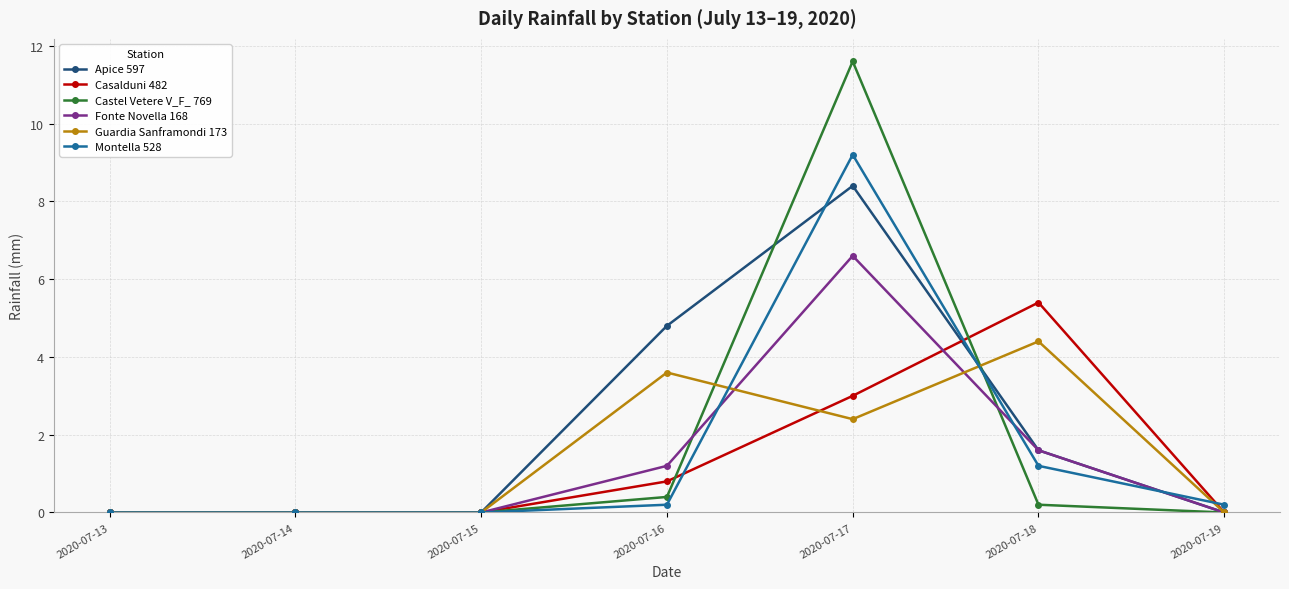

At which label does Guardia Sanframondi 173 reach its peak?

2020-07-18